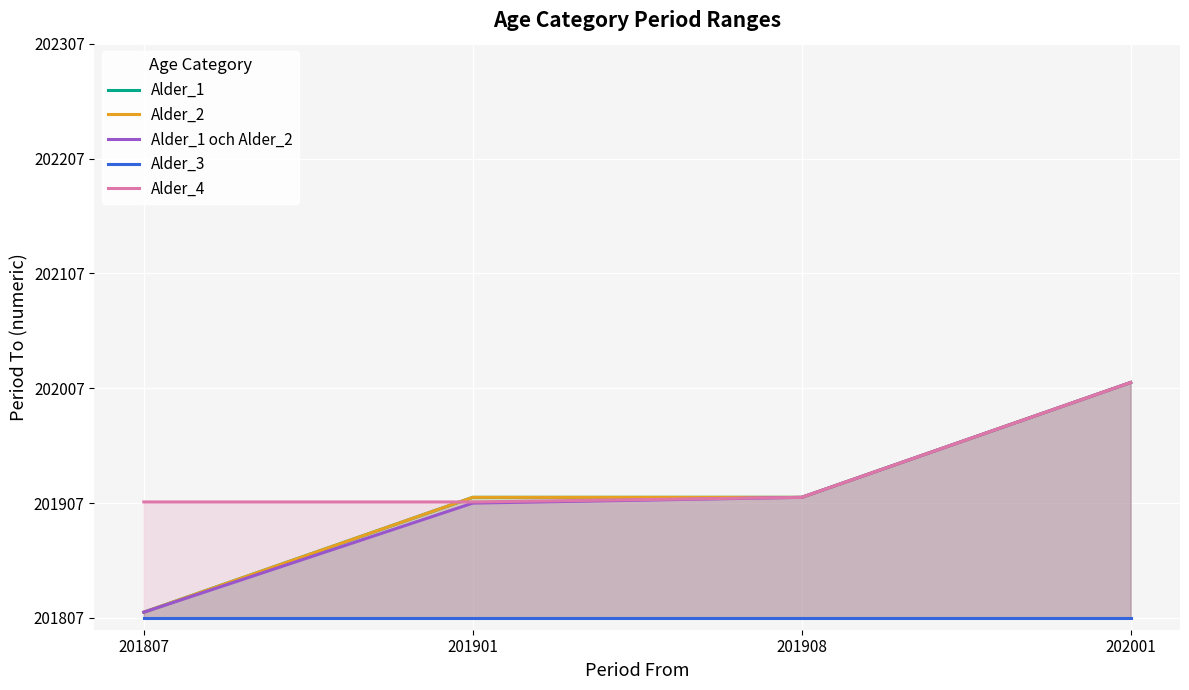

Which series has the largest range (max minus min)?

Alder_1